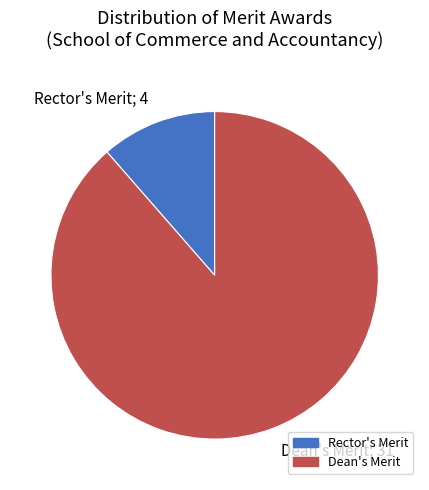

True or false: Dean's Merit accounts for 89% of the total.

True